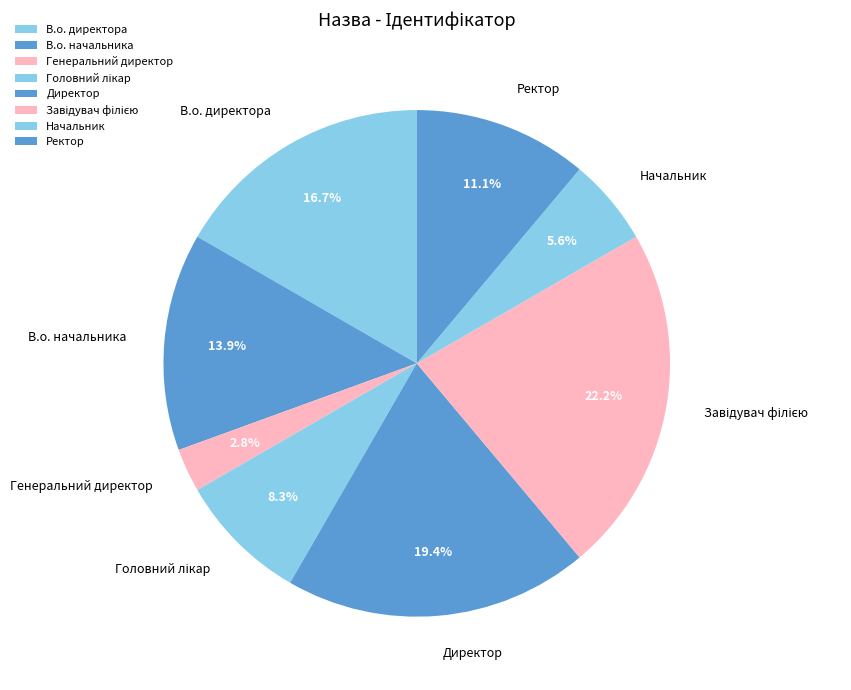

Does Ректор account for over 50% of the chart?

No